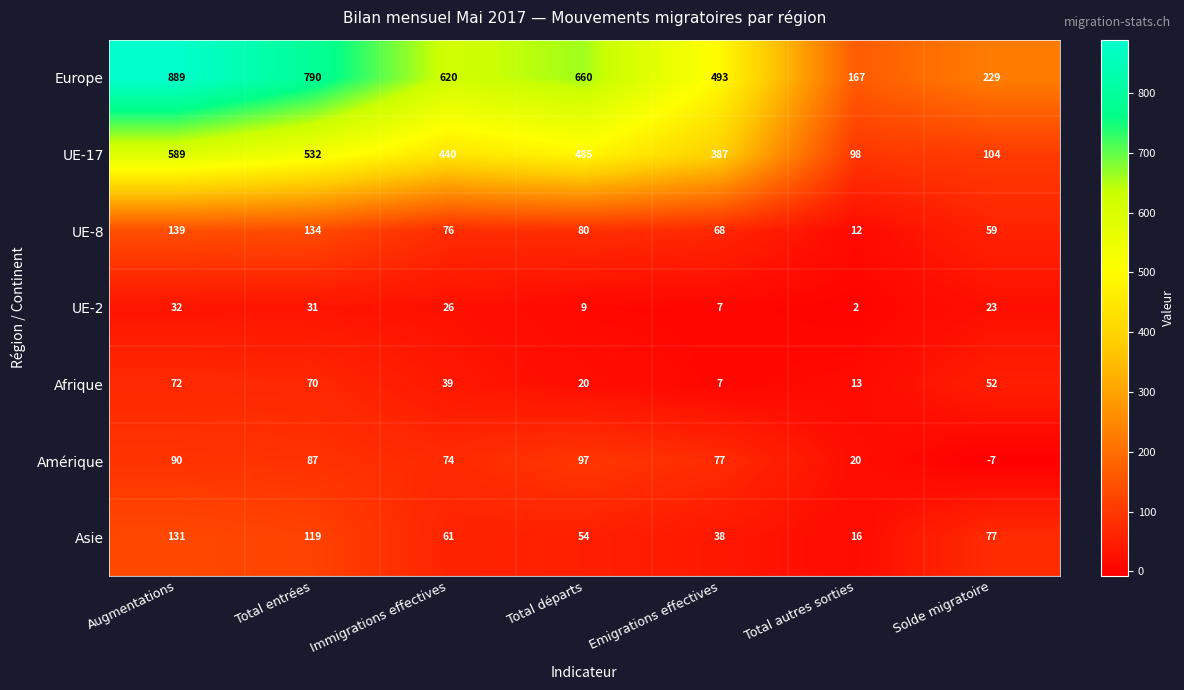

At which label does UE-17 first exceed 440?

Augmentations